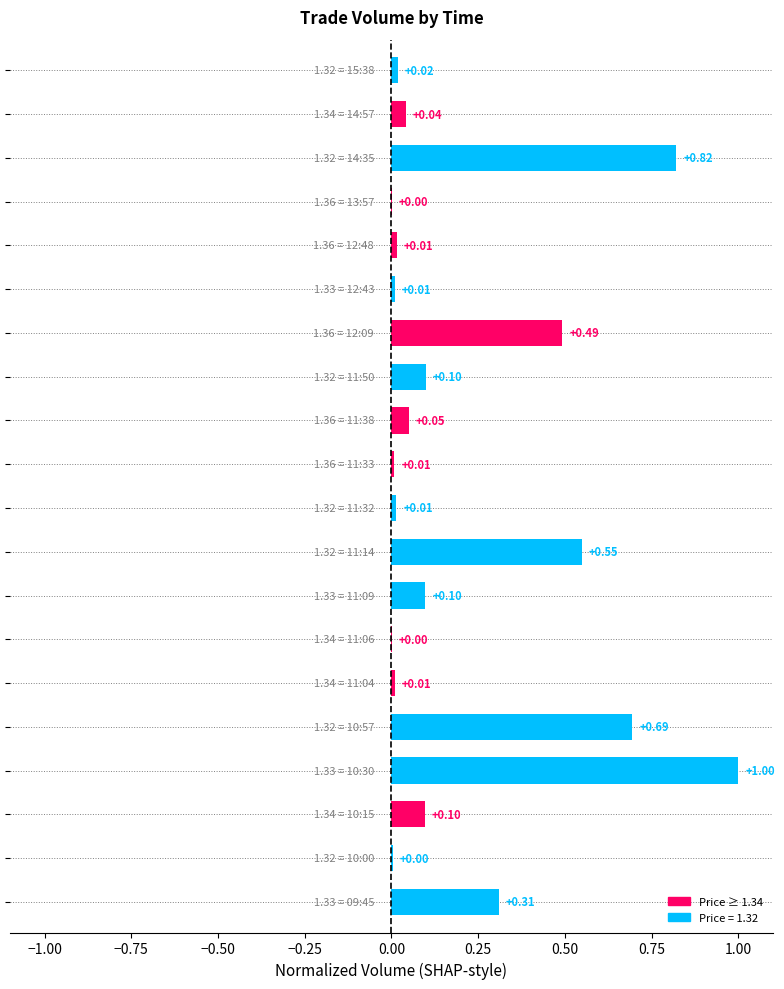

What is the sum of all values?

4.3